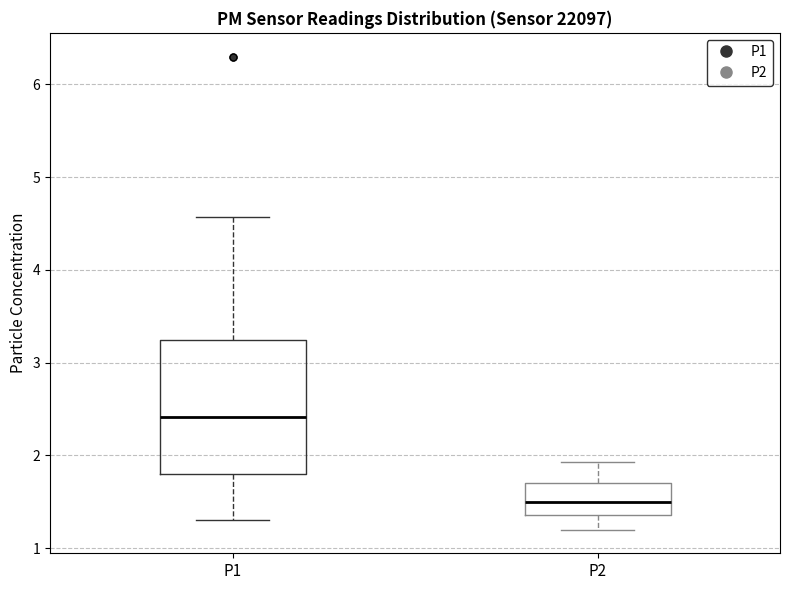

Which box has the lowest median line?

P2